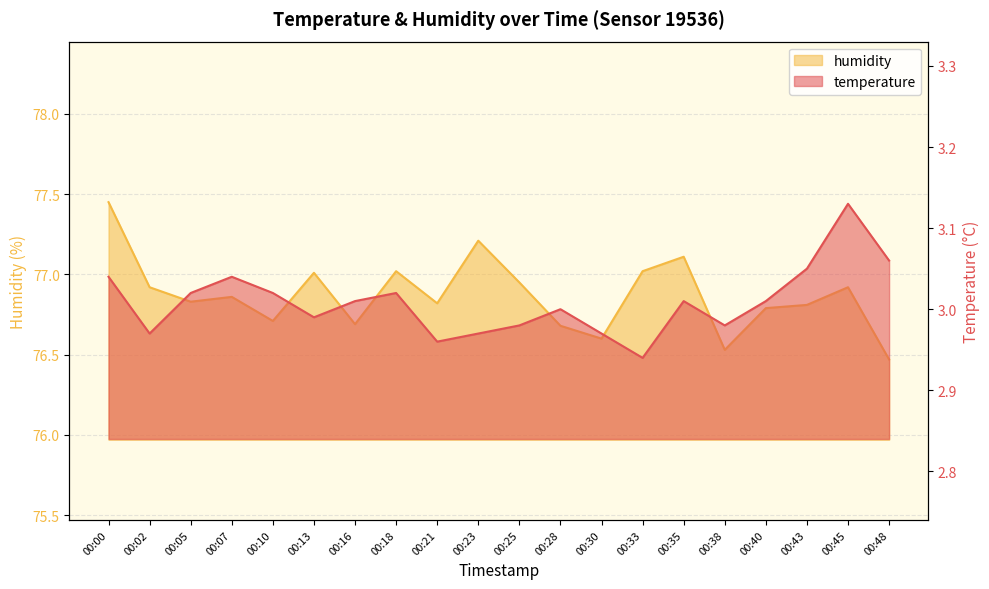

The humidity series shows 113.2 at 00:38. True or false?

False